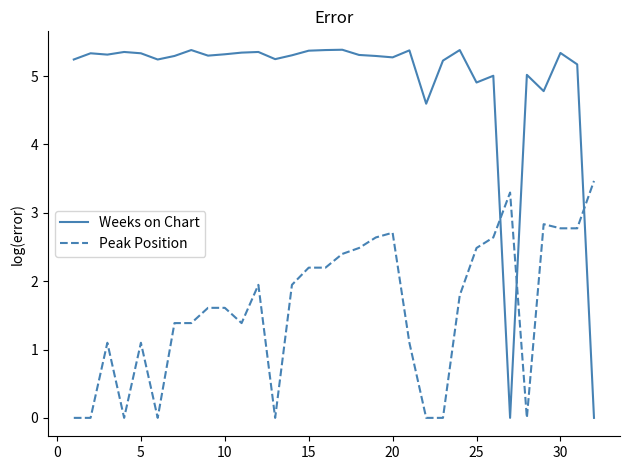

What is the greatest value displayed?

5.4